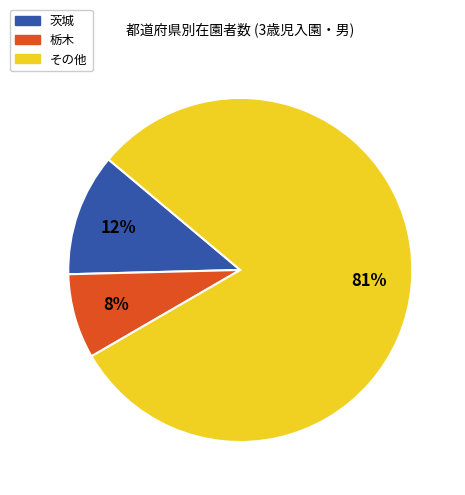

What is the smallest slice in the pie chart?

栃木